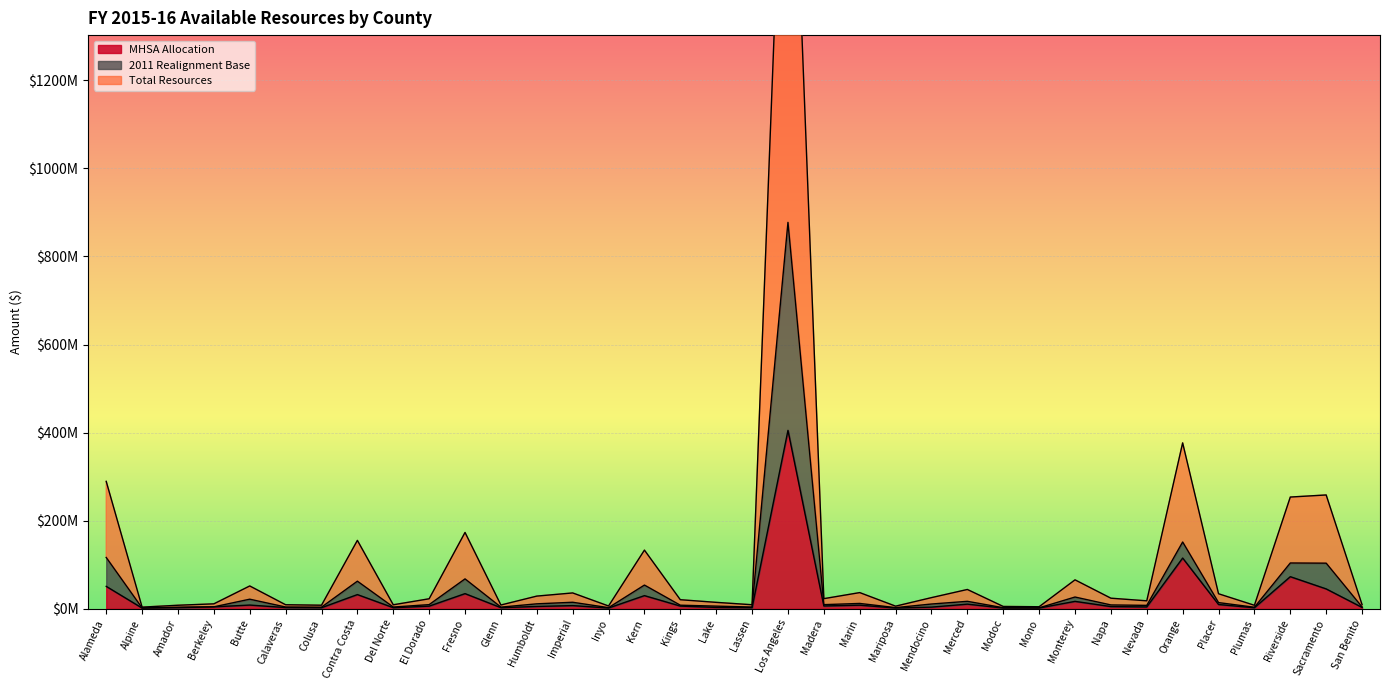

What is the label of the 7th point from the right?

Nevada